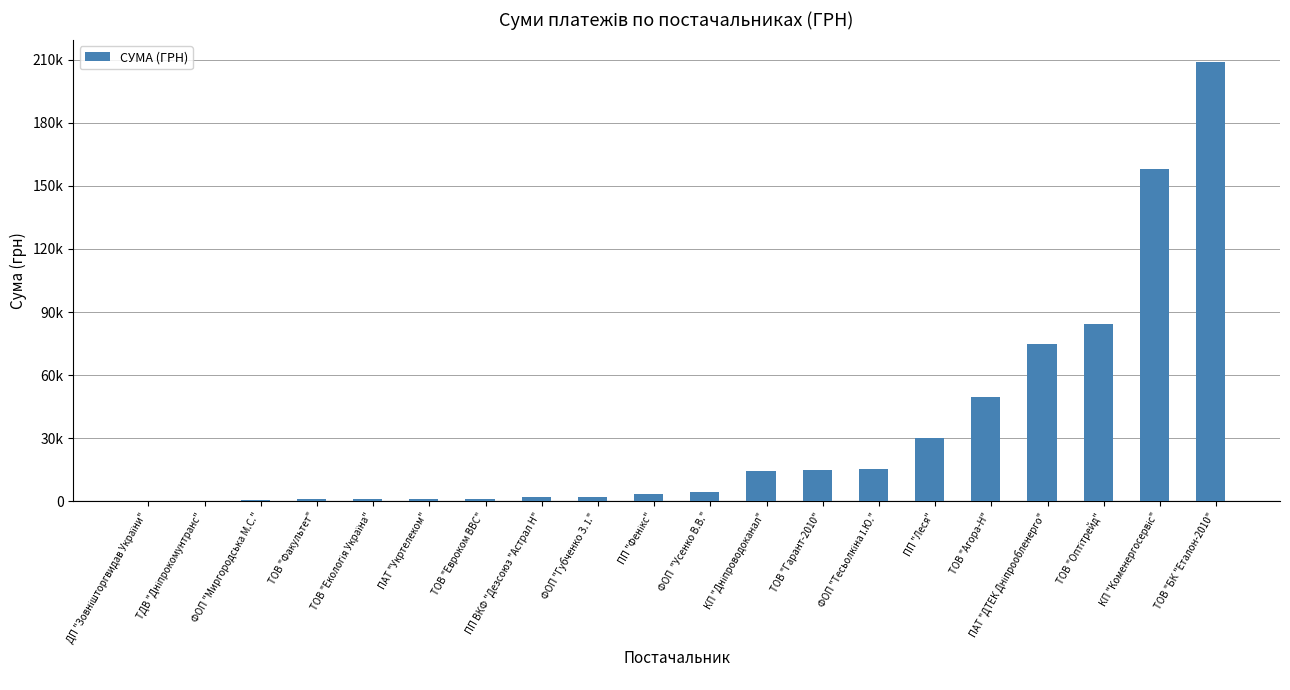

Read the value at ТОВ "Евроком ВВС".

1356.7